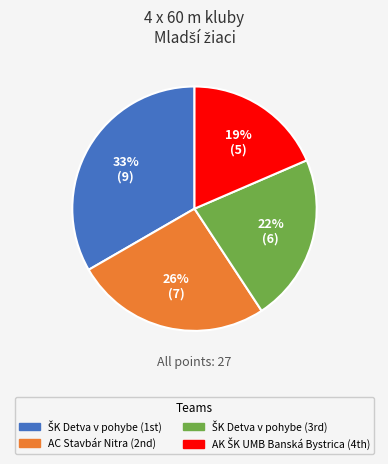

How many segments does this pie chart have?

4